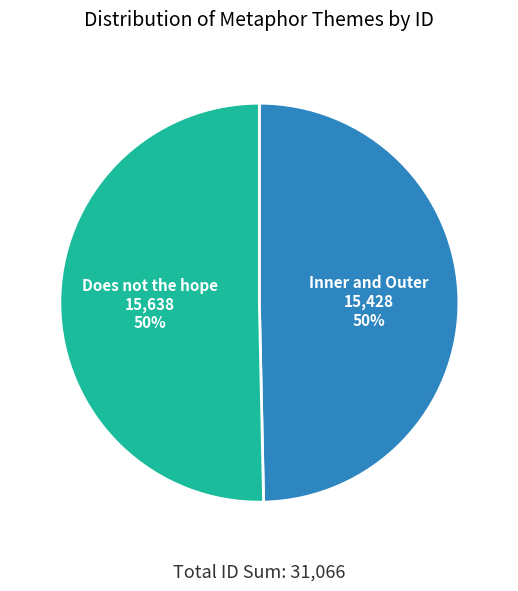

Count the number of slices in the pie.

2